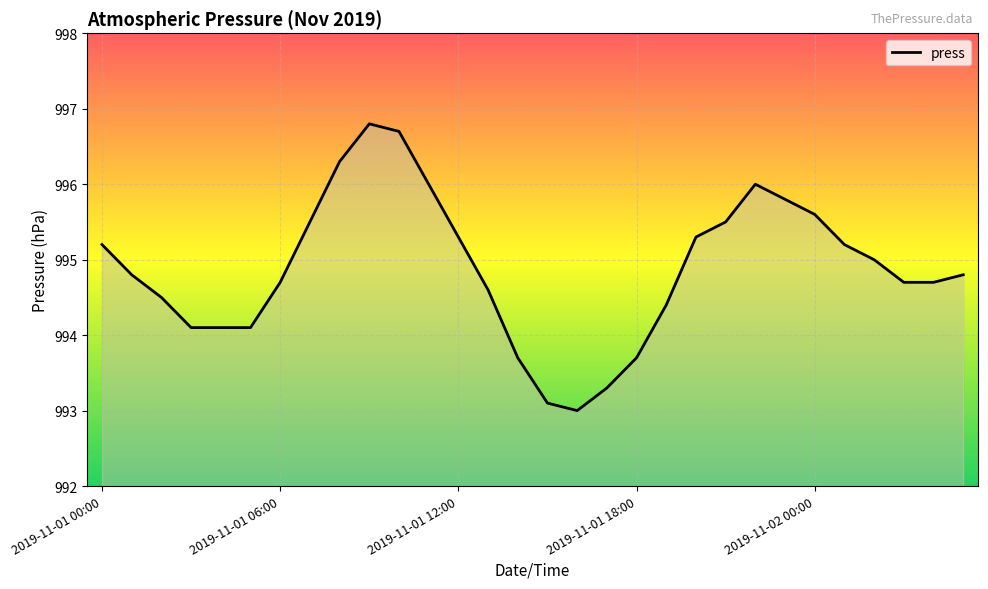

What is the difference between the maximum and minimum values?

3.8